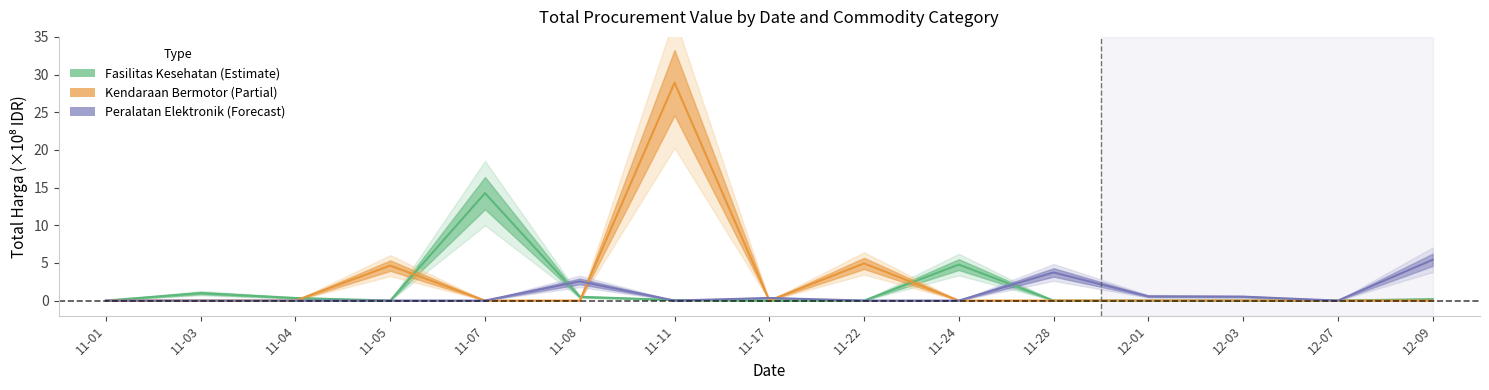

What is the difference between the maximum and second lowest values in the Peralatan Elektronik series?

5.4